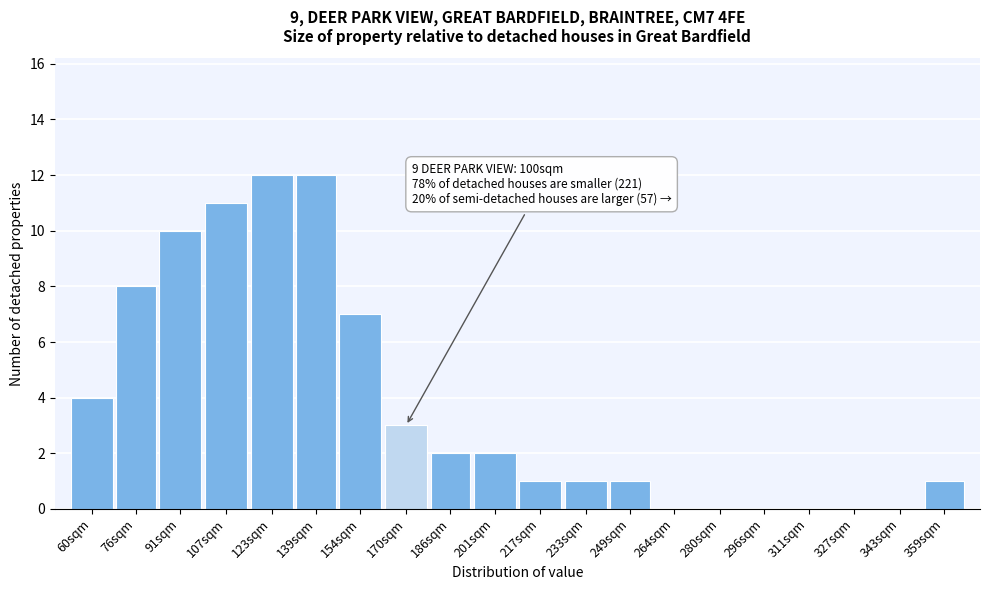

Reading left to right, what are all the values shown in this chart?

60sqm=4	76sqm=8	91sqm=10	107sqm=11	123sqm=12	139sqm=12	154sqm=7	170sqm=3	186sqm=2	201sqm=2	217sqm=1	233sqm=1	249sqm=1	264sqm=0	280sqm=0	296sqm=0	311sqm=0	327sqm=0	343sqm=0	359sqm=1